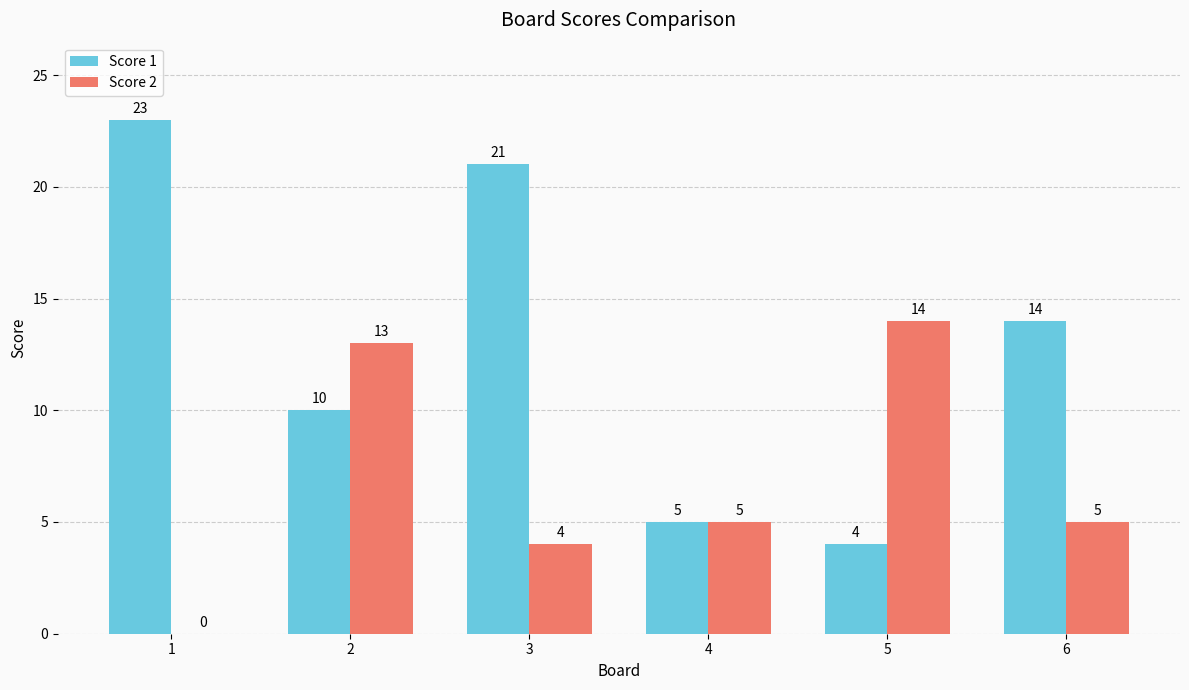

What is the maximum value shown in the chart?

23